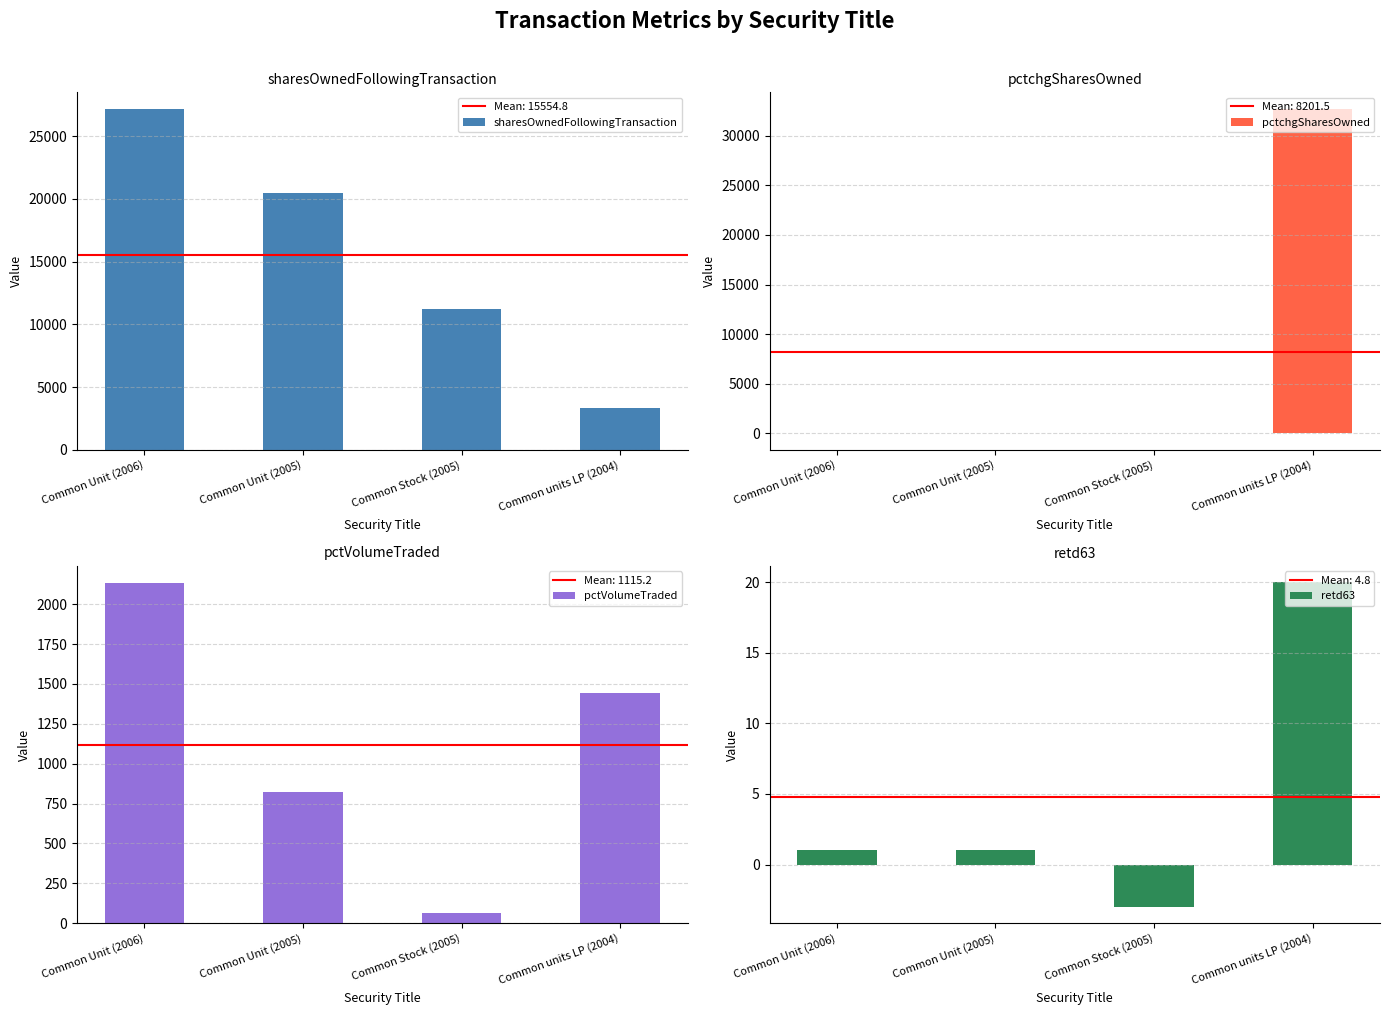

Is it true that pctchgSharesOwned equals 32767 at Common units LP (2004)?

True